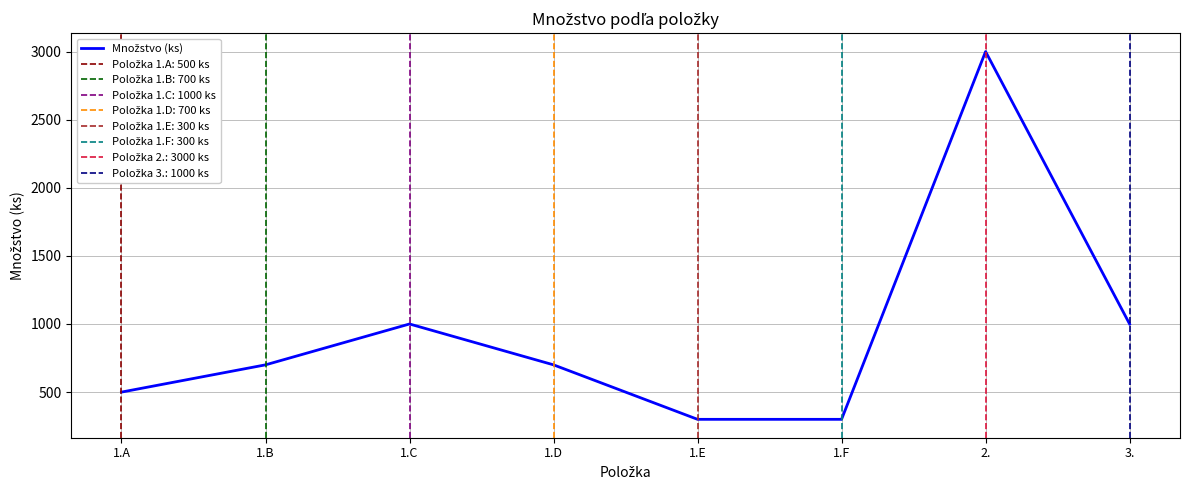

What is the label of the 5th point from the left?

1.E